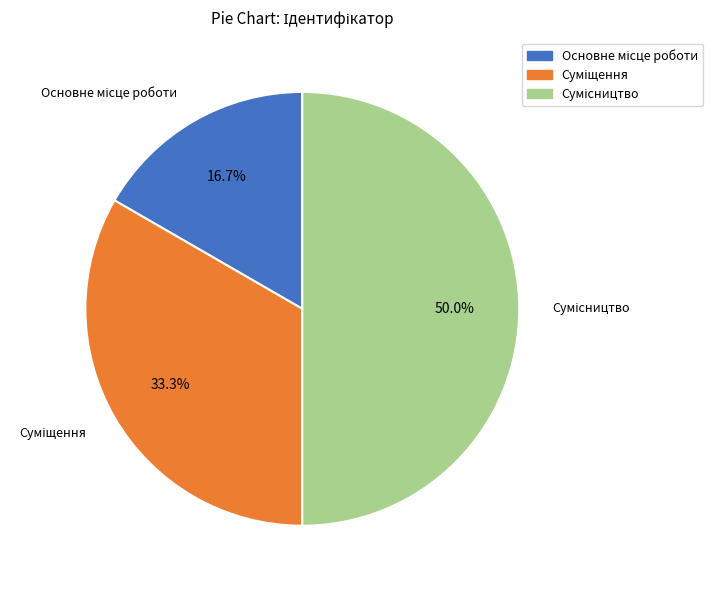

Do Основне місце роботи and Сумісництво together represent more than half of the pie?

Yes